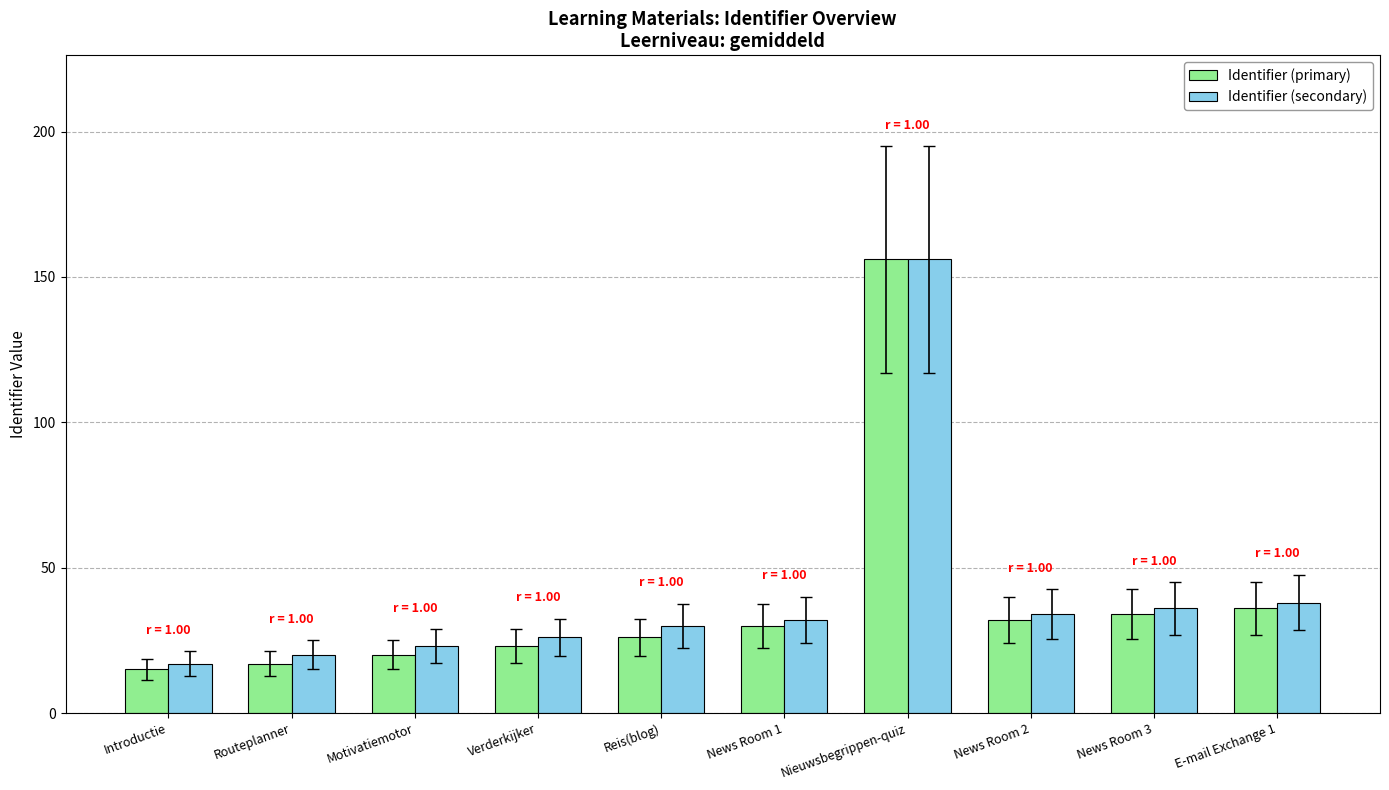

True or false: Identifier (primary) has a value of 30 at Motivatiemotor.

False